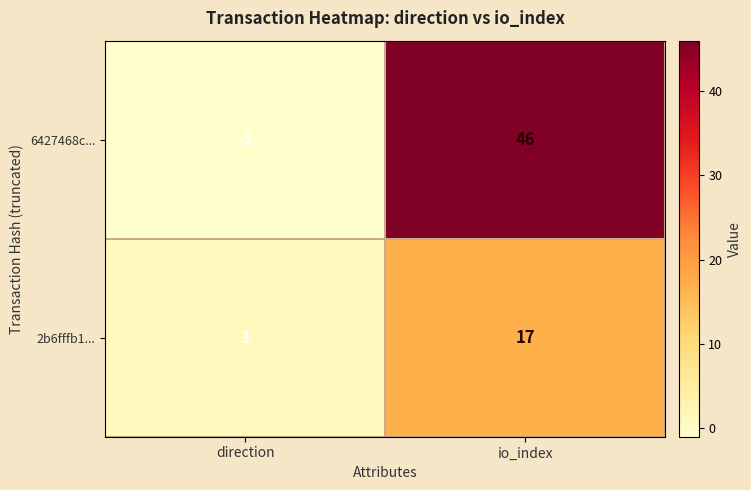

True or false: 2b6fffb1... has a value of 6 at io_index.

False